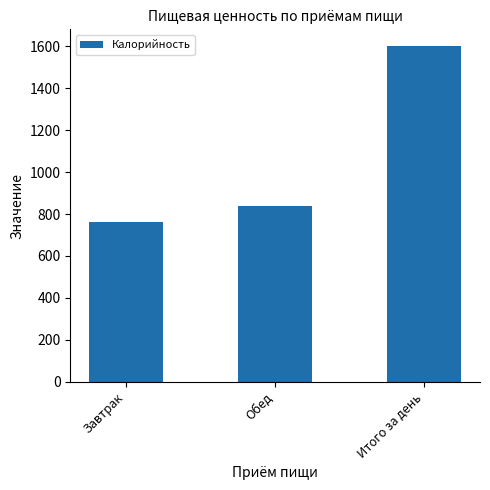

What is the ratio of the value at Завтрак to the value at Итого за день?

0.5